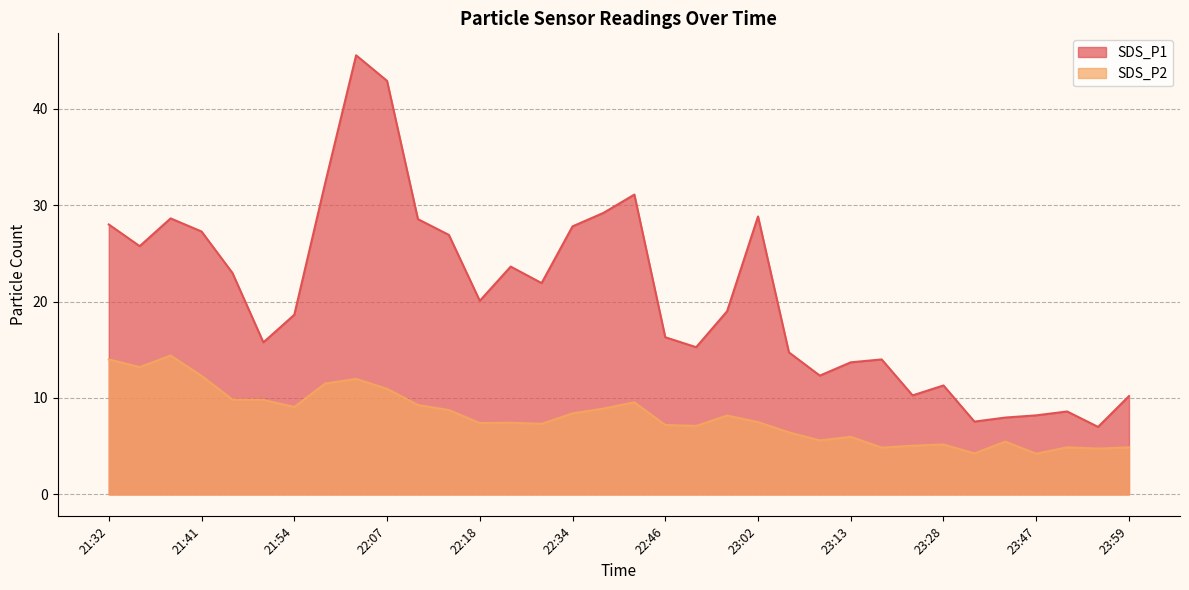

How many lines are shown in the chart?

2